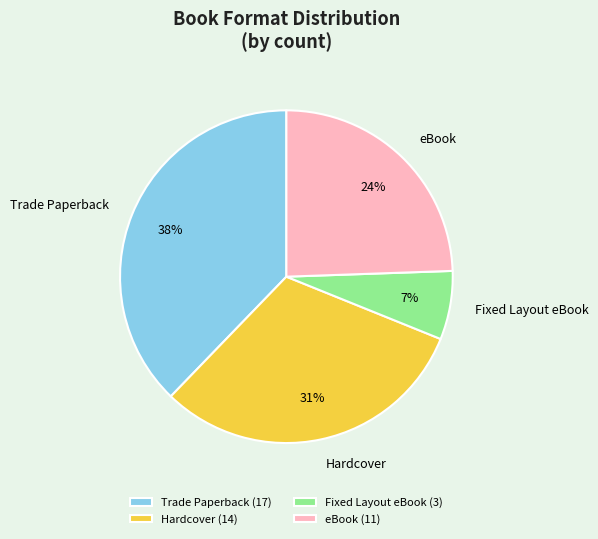

Which category has the biggest portion of the pie?

Trade Paperback